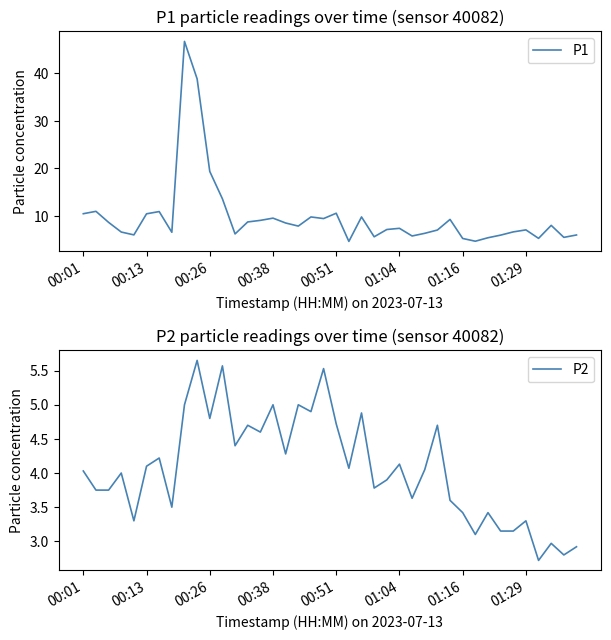

Is it true that P1 equals 3.2 at 21?

False